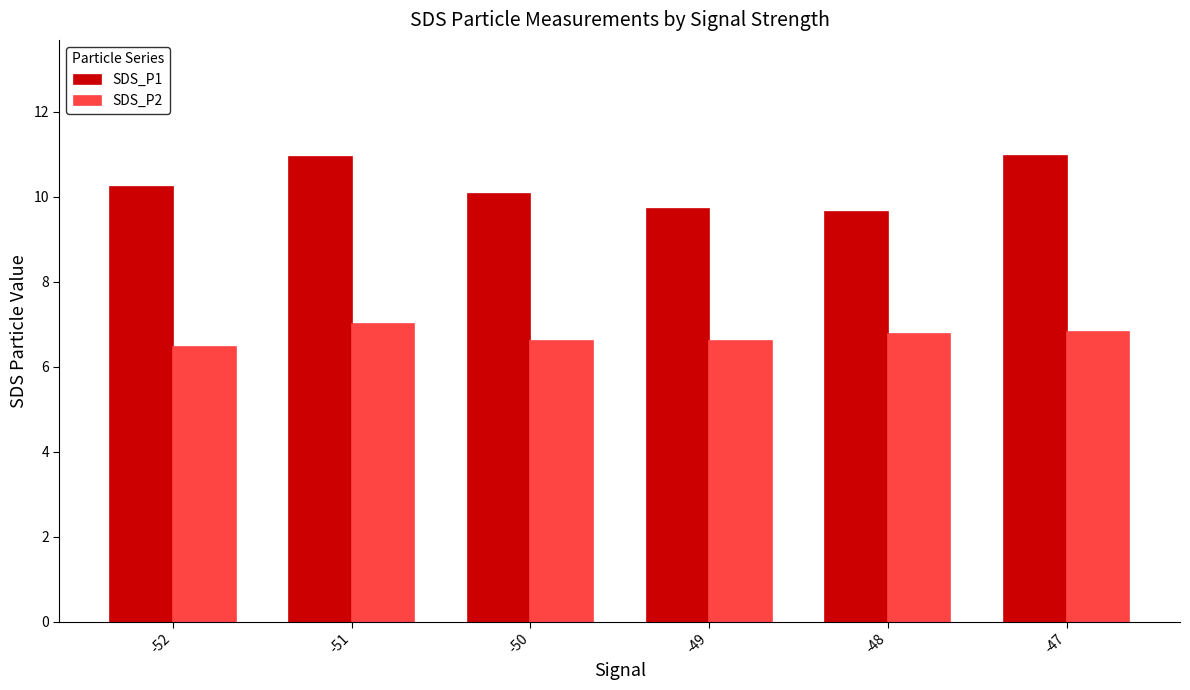

At how many categories does at least one series exceed 9?

6